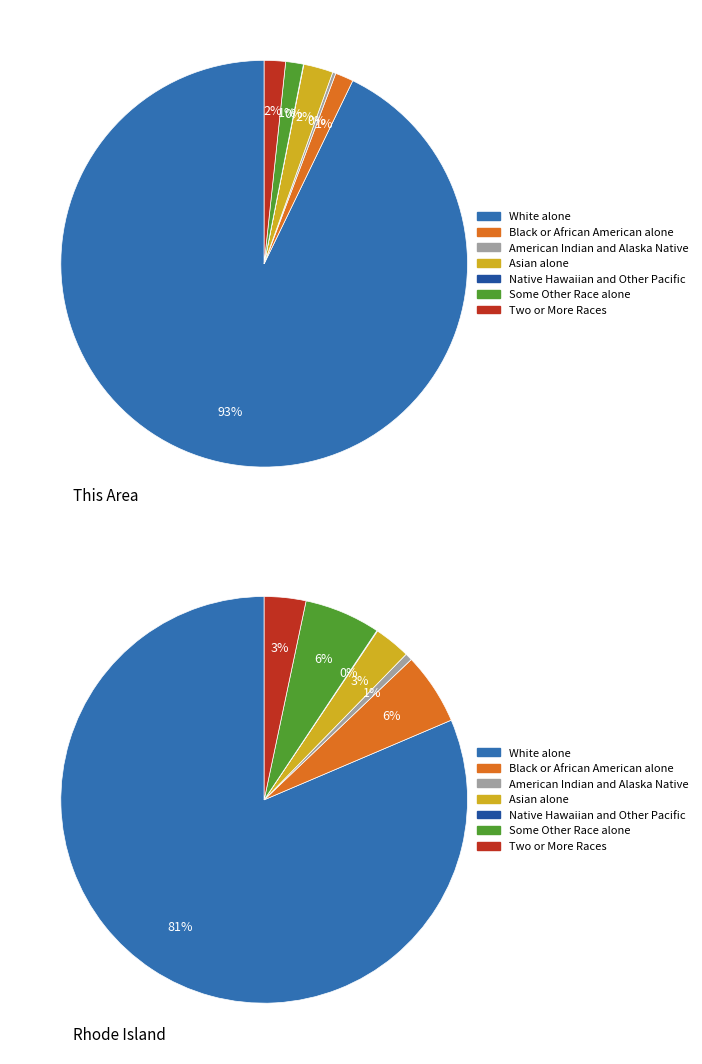

Which slice is the largest?

White alone